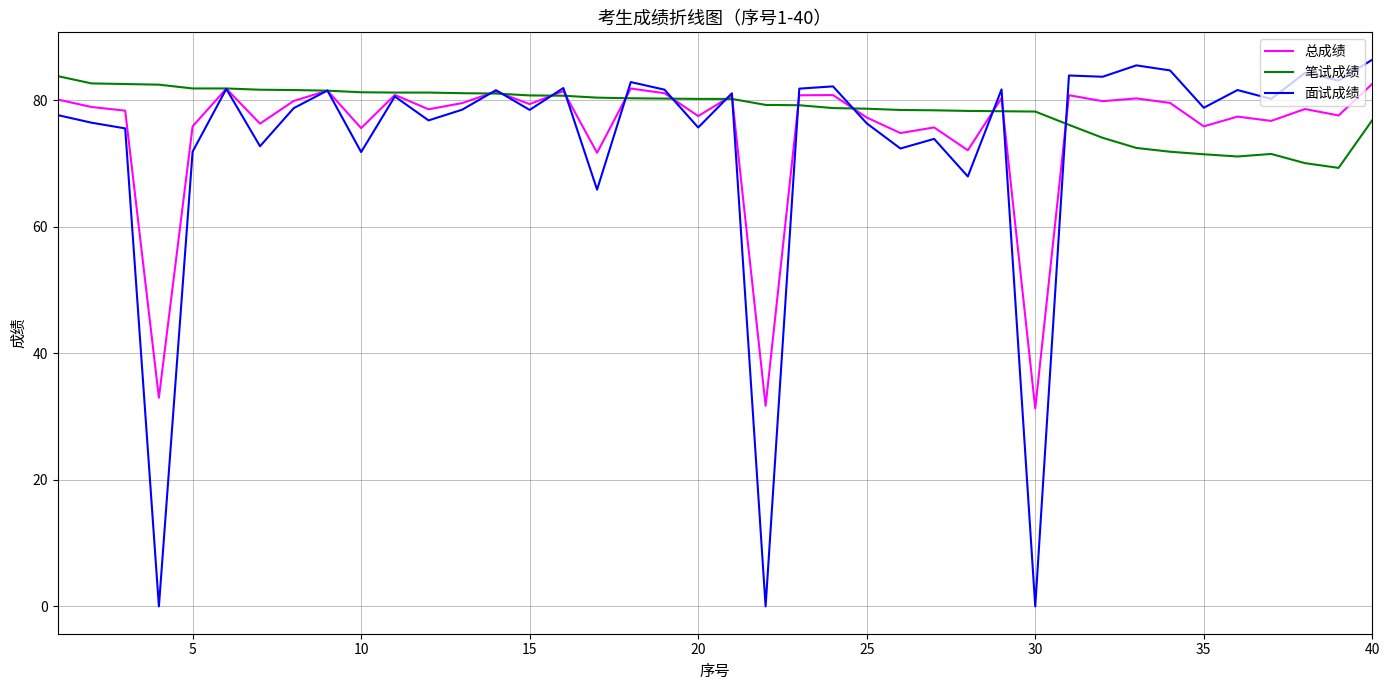

The value of 总成绩 at 25 is 77.3. True or false?

True